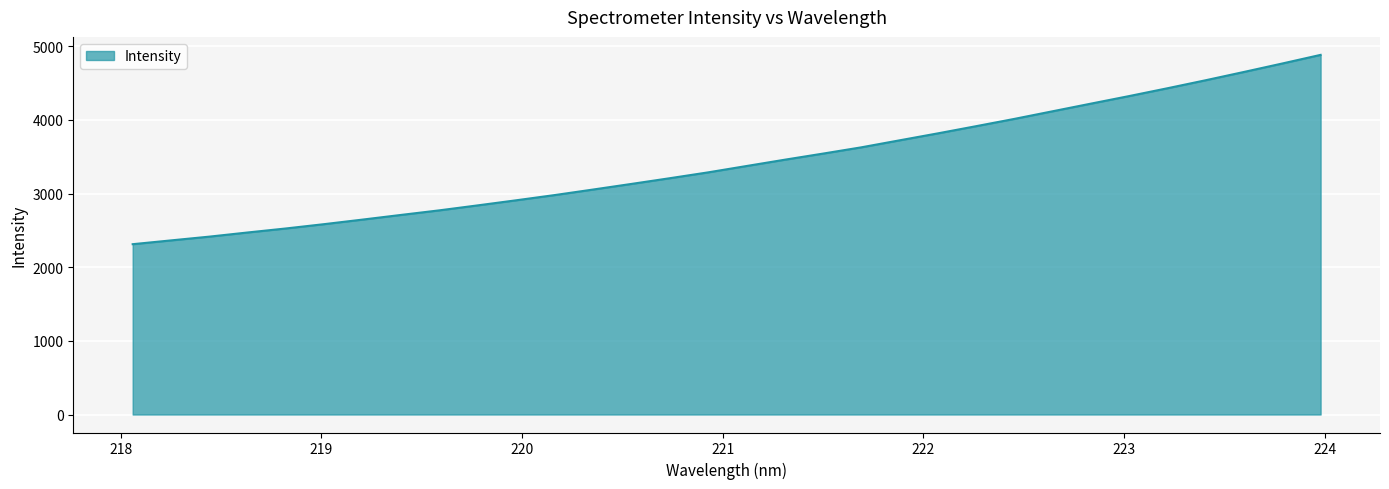

What is the maximum value shown in the chart?

4882.9